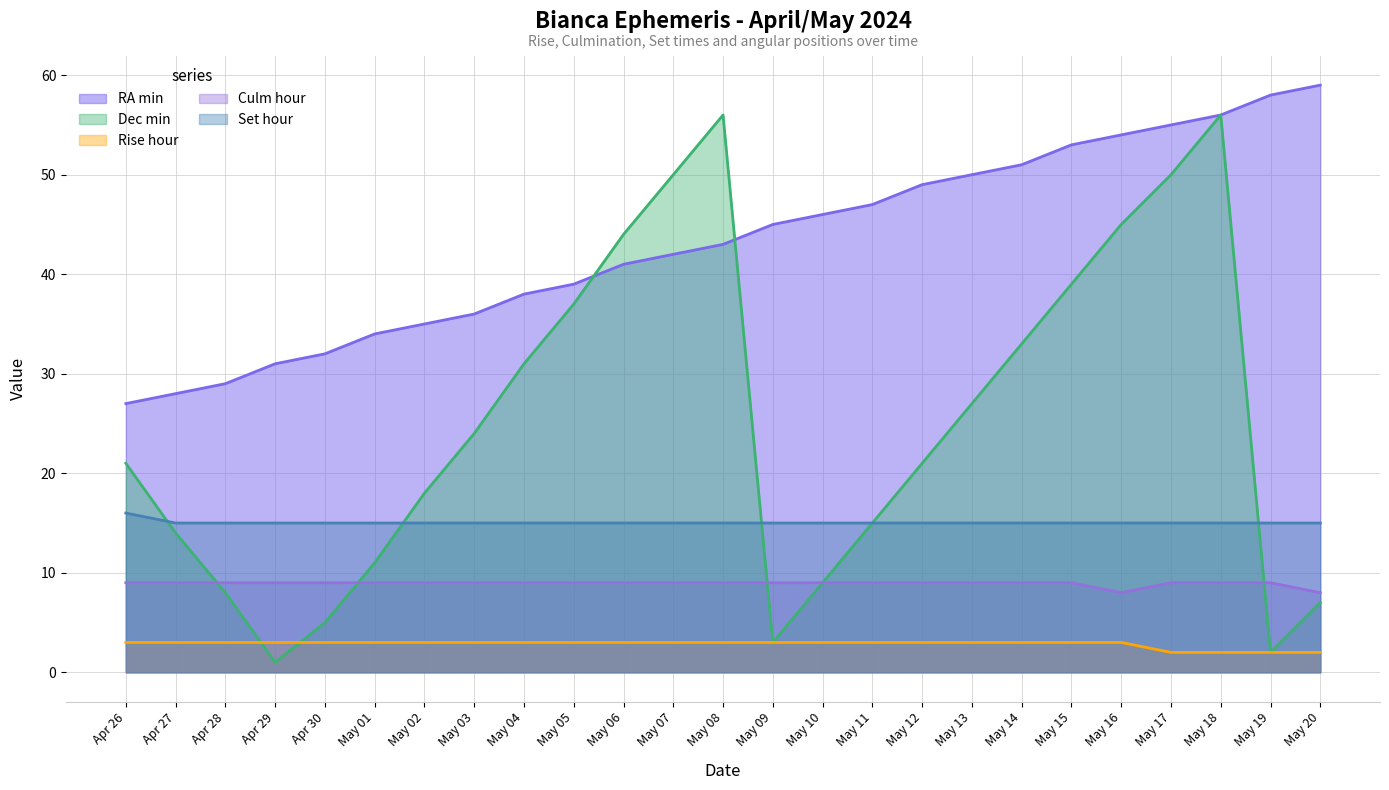

The value of Rise hour at May 01 is 3. True or false?

True